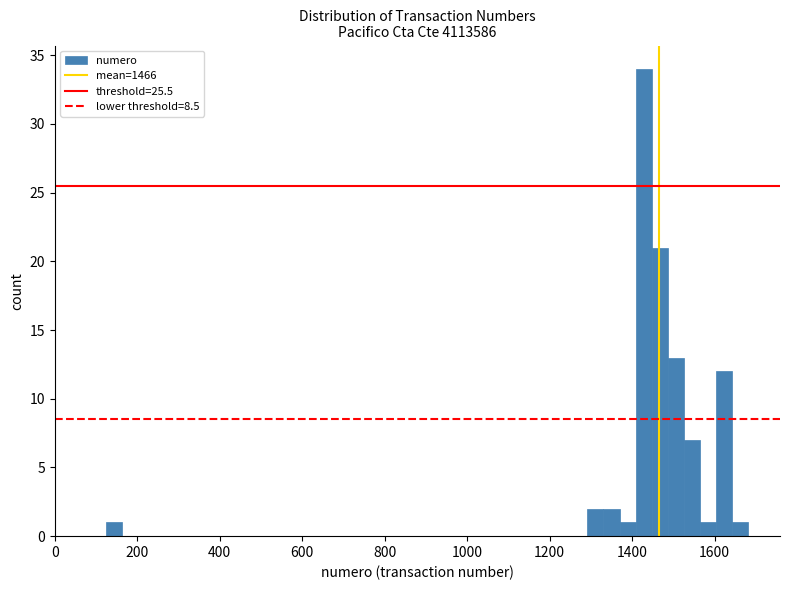

Read against the x-axis, roughly where is the centre of the tallest bar?

1420